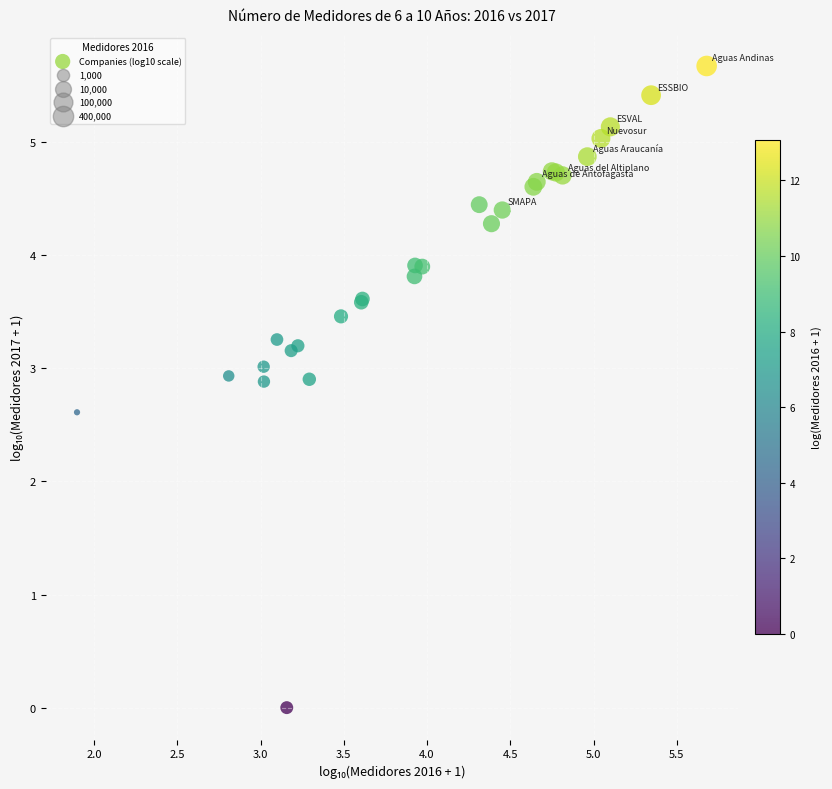

What Y value in the scatter plot is closest to 2?

2.6